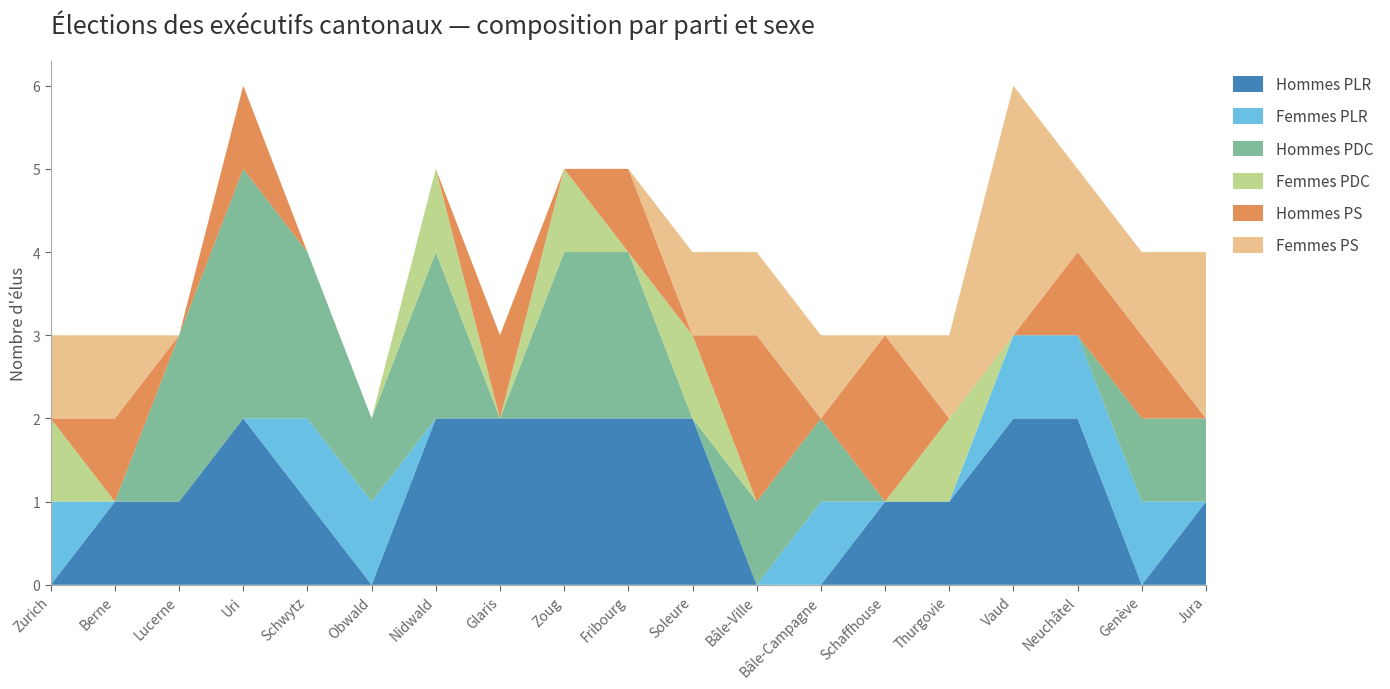

Reading left to right, extract all data points from this chart.

Hommes PLR: 0	1	1	2	1	0	2	2	2	2	2	0	0	1	1	2	2	0	1
Femmes PLR: 1	0	0	0	1	1	0	0	0	0	0	0	1	0	0	1	1	1	0
Hommes PDC: 0	0	2	3	2	1	2	0	2	2	0	1	1	0	0	0	0	1	1
Femmes PDC: 1	0	0	0	0	0	1	0	1	0	1	0	0	0	1	0	0	0	0
Hommes PS: 0	1	0	1	0	0	0	1	0	1	0	2	0	2	0	0	1	1	0
Femmes PS: 1	1	0	0	0	0	0	0	0	0	1	1	1	0	1	3	1	1	2